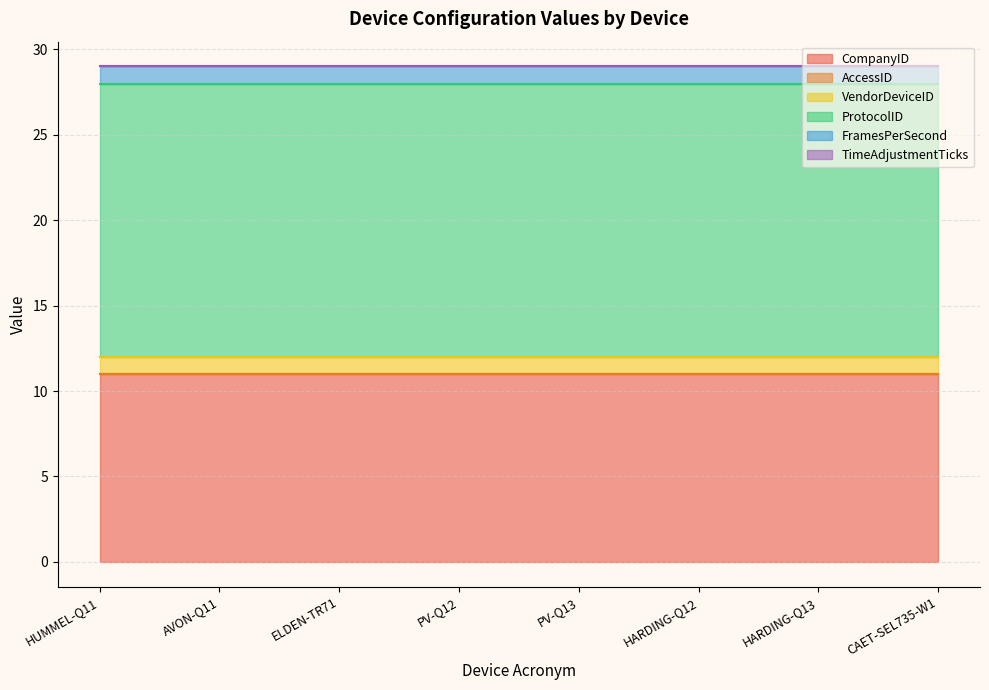

Which has a higher value, PV-Q13 or PV-Q12?

PV-Q13